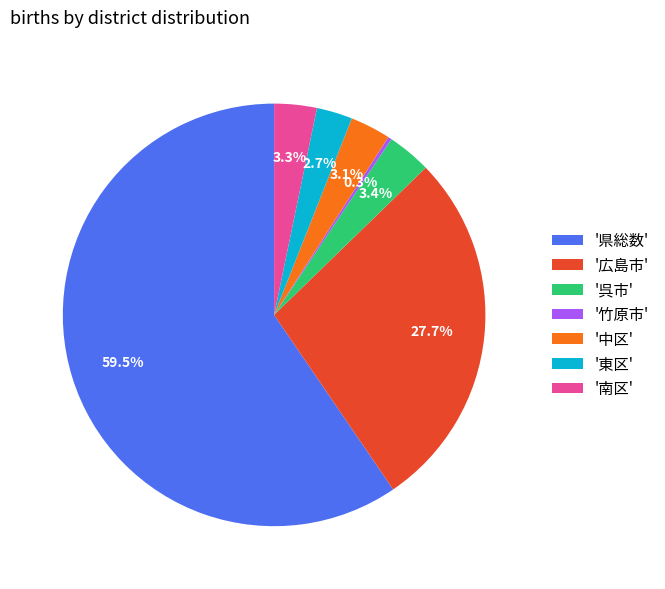

Which has a higher value, '県総数' or '呉市'?

'県総数'